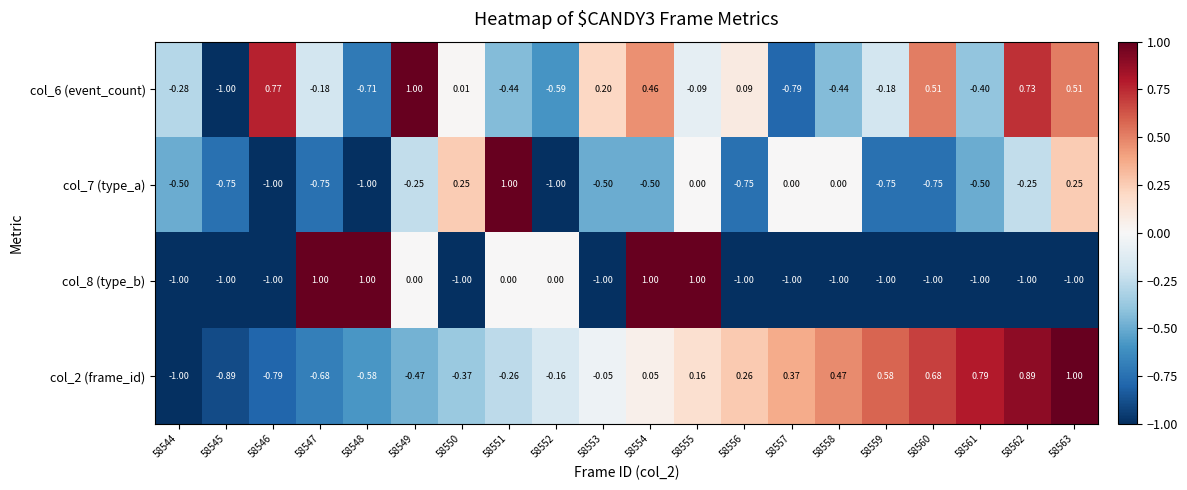

How many values in col_2 (frame_id) are below zero?

10